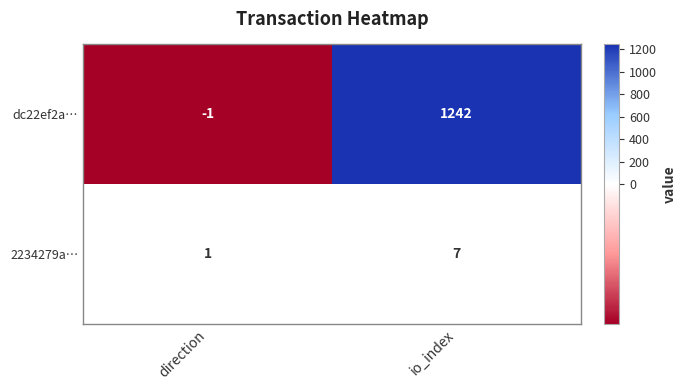

What is the approximate value of 2234279a… at io_index?

7